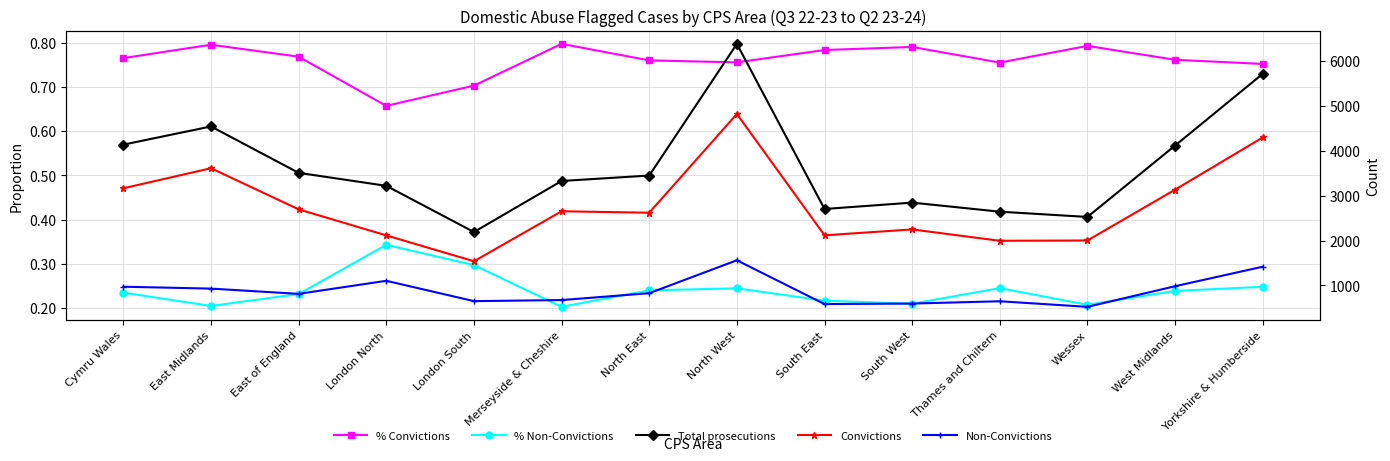

Reading right to left, list all the values displayed in this chart.

% Convictions: Yorkshire & Humberside=0.8	West Midlands=0.8	Wessex=0.8	Thames and Chiltern=0.8	South West=0.8	South East=0.8	North West=0.8	North East=0.8	Merseyside & Cheshire=0.8	London South=0.7	London North=0.7	East of England=0.8	East Midlands=0.8	Cymru Wales=0.8
% Non-Convictions: Yorkshire & Humberside=0.2	West Midlands=0.2	Wessex=0.2	Thames and Chiltern=0.2	South West=0.2	South East=0.2	North West=0.2	North East=0.2	Merseyside & Cheshire=0.2	London South=0.3	London North=0.3	East of England=0.2	East Midlands=0.2	Cymru Wales=0.2
Total prosecutions: Yorkshire & Humberside=5714.0	West Midlands=4116.0	Wessex=2526.0	Thames and Chiltern=2643.0	South West=2845.0	South East=2703.0	North West=6380.0	North East=3448.0	Merseyside & Cheshire=3327.0	London South=2190.0	London North=3219.0	East of England=3508.0	East Midlands=4541.0	Cymru Wales=4136.0
Convictions: Yorkshire & Humberside=4296.0	West Midlands=3133.0	Wessex=2002.0	Thames and Chiltern=1995.0	South West=2248.0	South East=2117.0	North West=4819.0	North East=2620.0	Merseyside & Cheshire=2652.0	London South=1539.0	London North=2115.0	East of England=2695.0	East Midlands=3611.0	Cymru Wales=3164.0
Non-Convictions: Yorkshire & Humberside=1418.0	West Midlands=983.0	Wessex=524.0	Thames and Chiltern=648.0	South West=597.0	South East=586.0	North West=1561.0	North East=828.0	Merseyside & Cheshire=675.0	London South=651.0	London North=1104.0	East of England=813.0	East Midlands=930.0	Cymru Wales=972.0